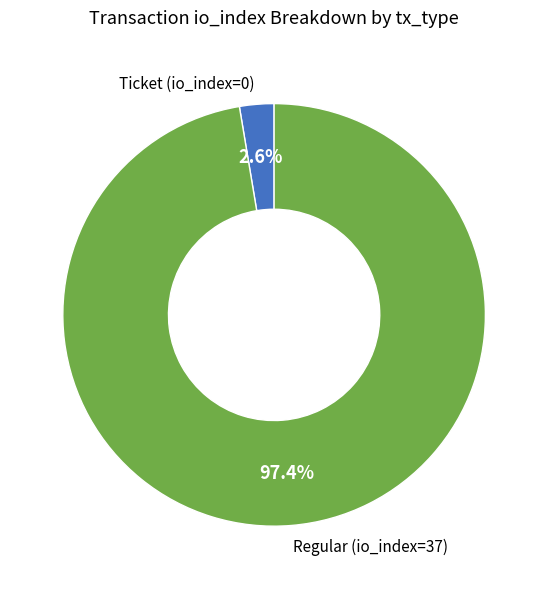

Which slice represents more than half of the pie?

Regular (io_index=37)